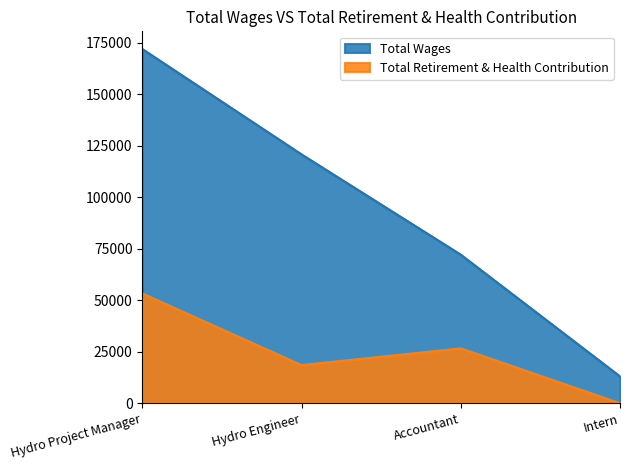

Where is Total Retirement & Health Contribution nearest to the value 26635?

Accountant